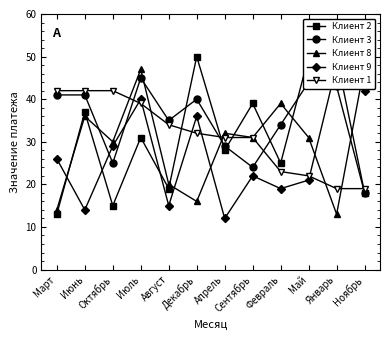

The Клиент 9 series shows 9 at Сентябрь. True or false?

False